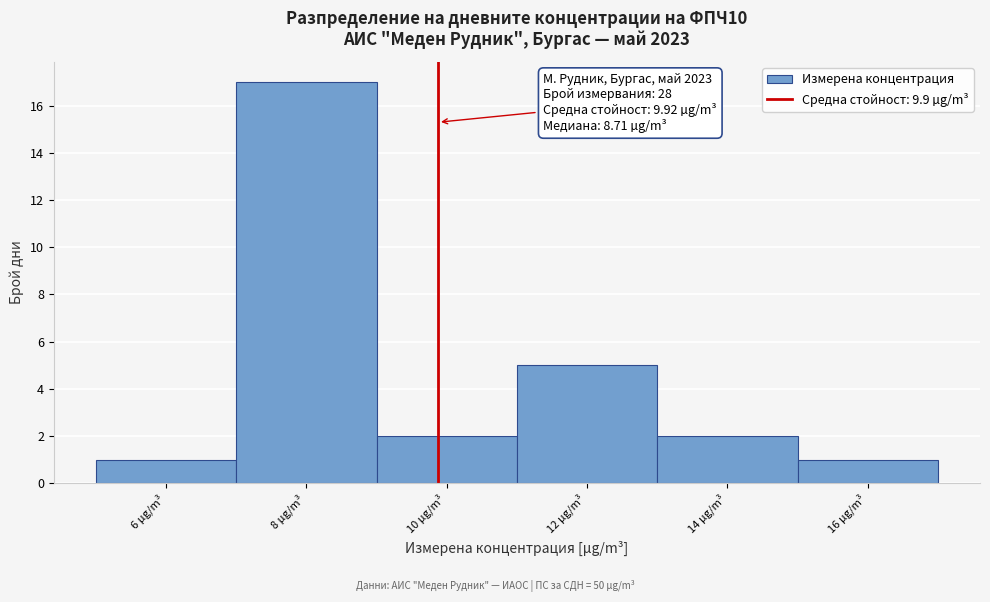

Over which range of the x-axis is the bar tallest?

7.04 to 9.04